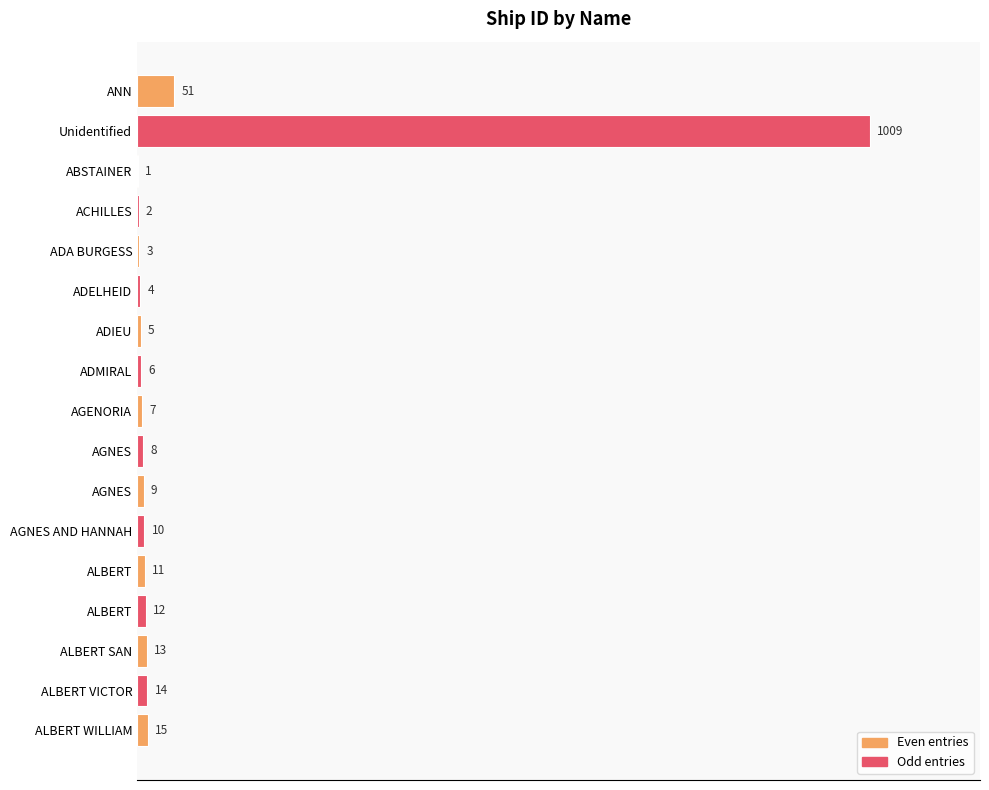

Count the number of categories in the chart.

17